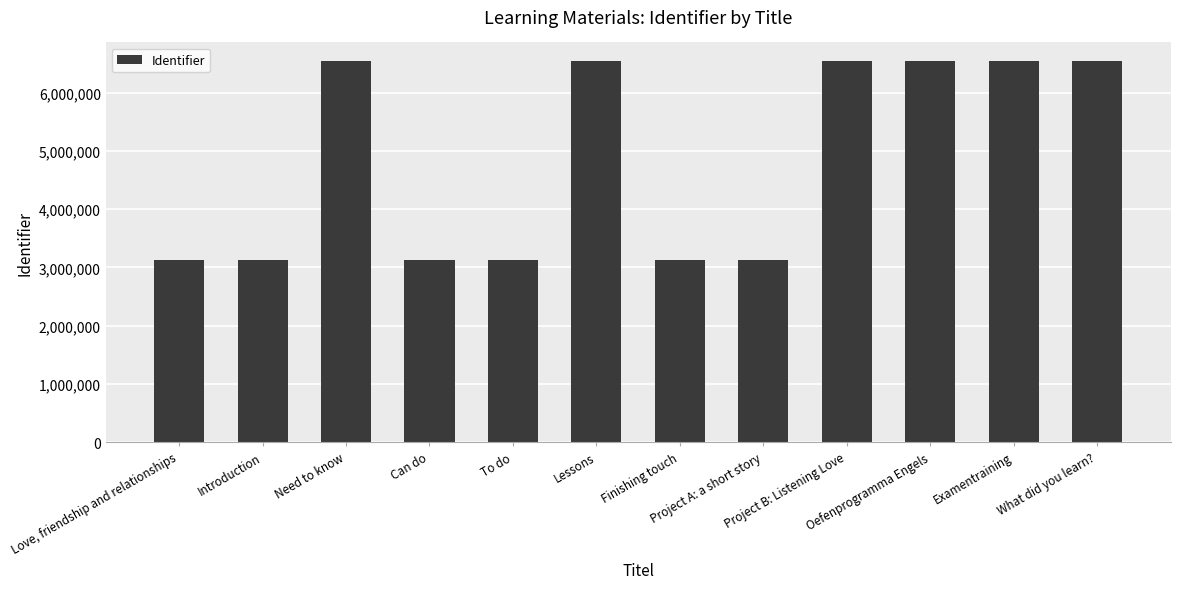

What is the label of the 5th bar from the left?

To do